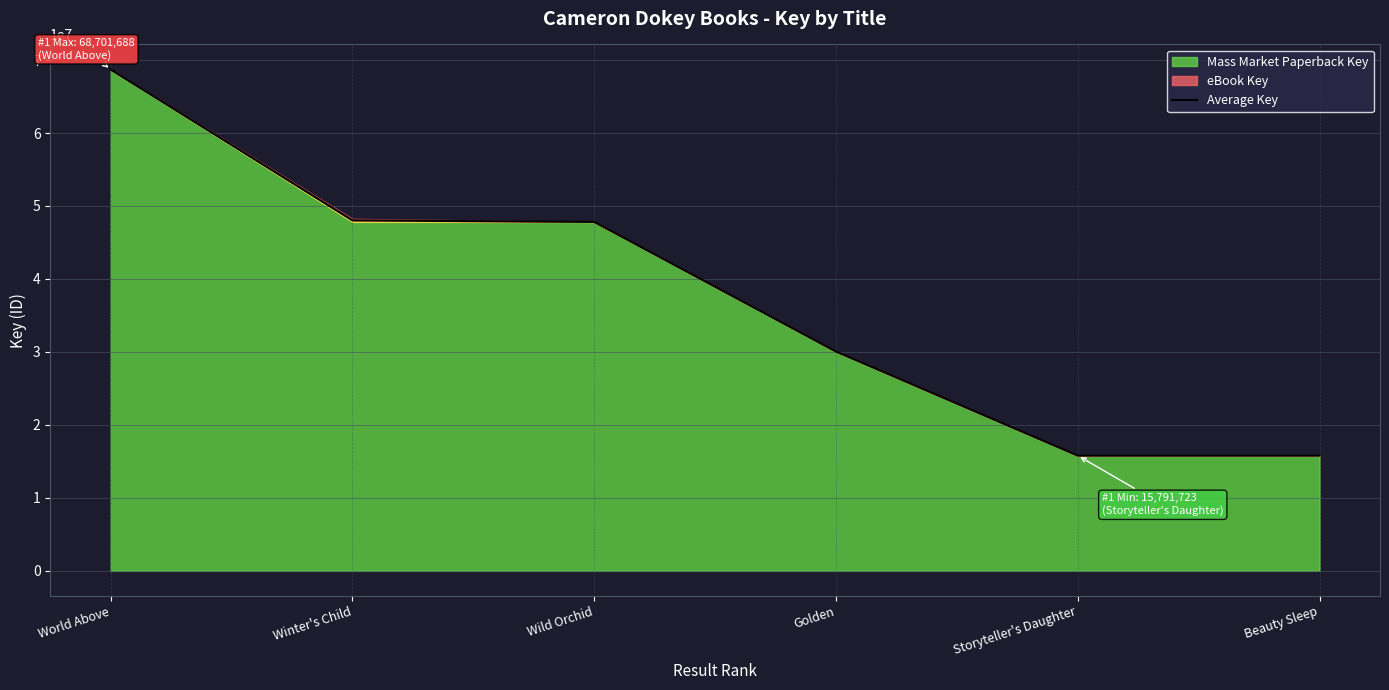

What is the difference between the values at Wild Orchid and Storyteller's Daughter?

32026778